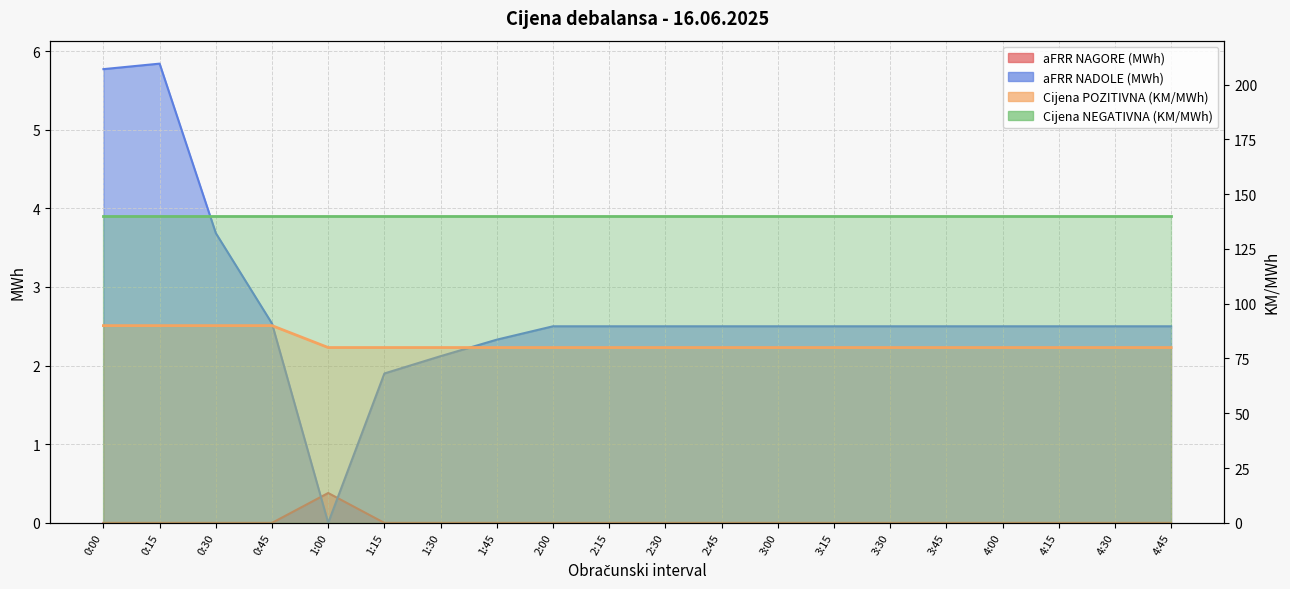

Reading left to right, transcribe all the data shown in this chart.

aFRR NAGORE (MWh): 0.0	0.0	0.0	0.0	0.4	0.0	0.0	0.0	0.0	0.0	0.0	0.0	0.0	0.0	0.0	0.0	0.0	0.0	0.0	0.0
aFRR NADOLE (MWh): 5.8	5.8	3.7	2.5	0.0	1.9	2.1	2.3	2.5	2.5	2.5	2.5	2.5	2.5	2.5	2.5	2.5	2.5	2.5	2.5
Cijena POZITIVNA (KM/MWh): 90.0	90.0	90.0	90.0	80.0	80.0	80.0	80.0	80.0	80.0	80.0	80.0	80.0	80.0	80.0	80.0	80.0	80.0	80.0	80.0